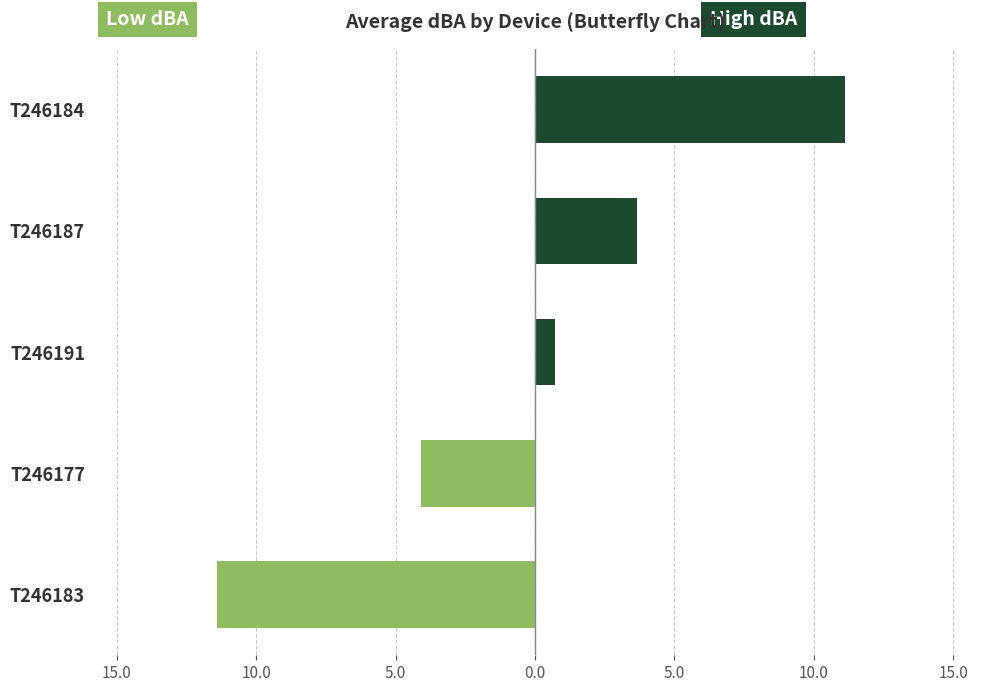

How many categories are shown in the chart?

5